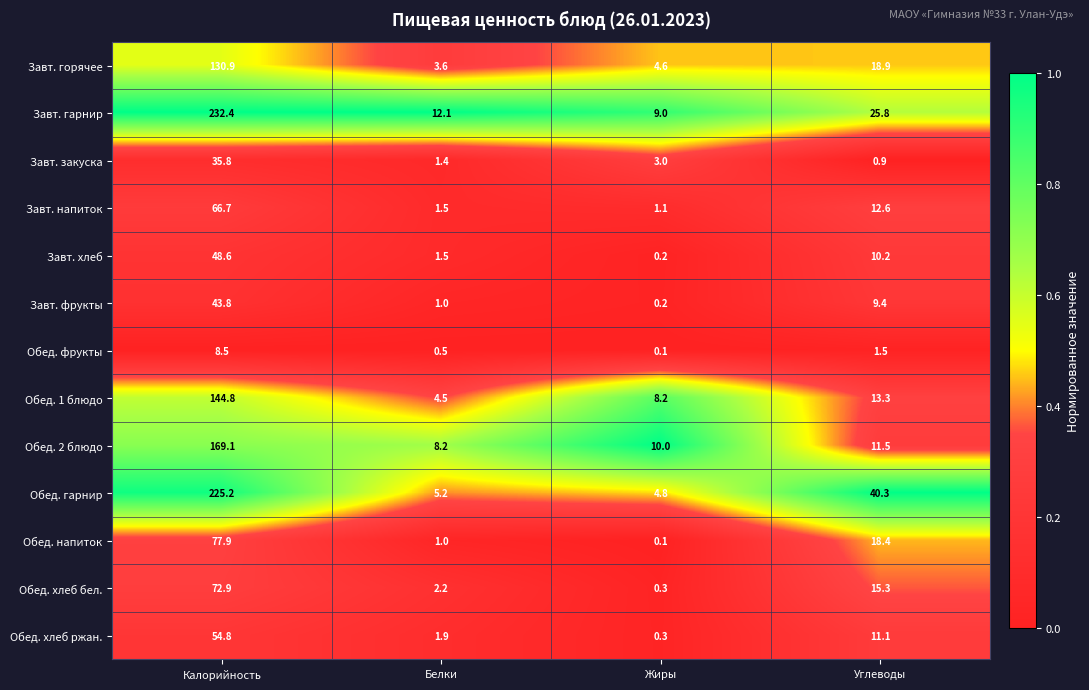

Which series changed the most between Калорийность and Углеводы?

Завт. гарнир